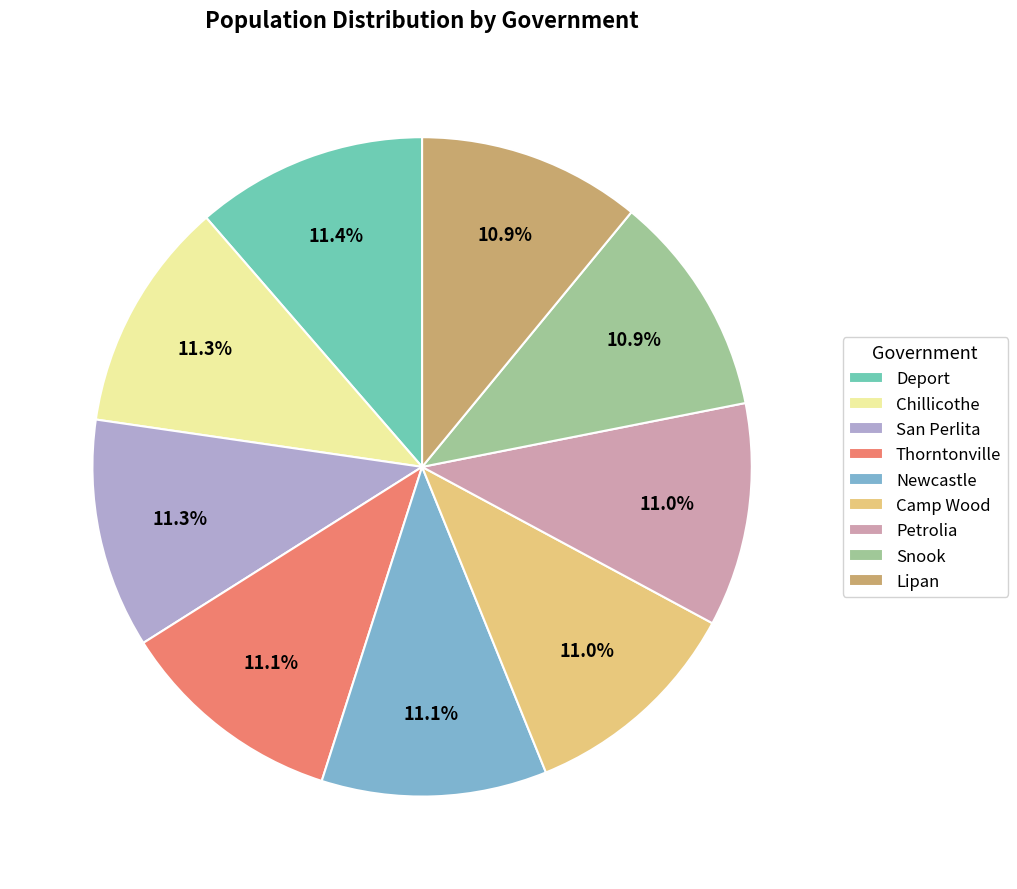

Is there a majority slice in this chart?

No